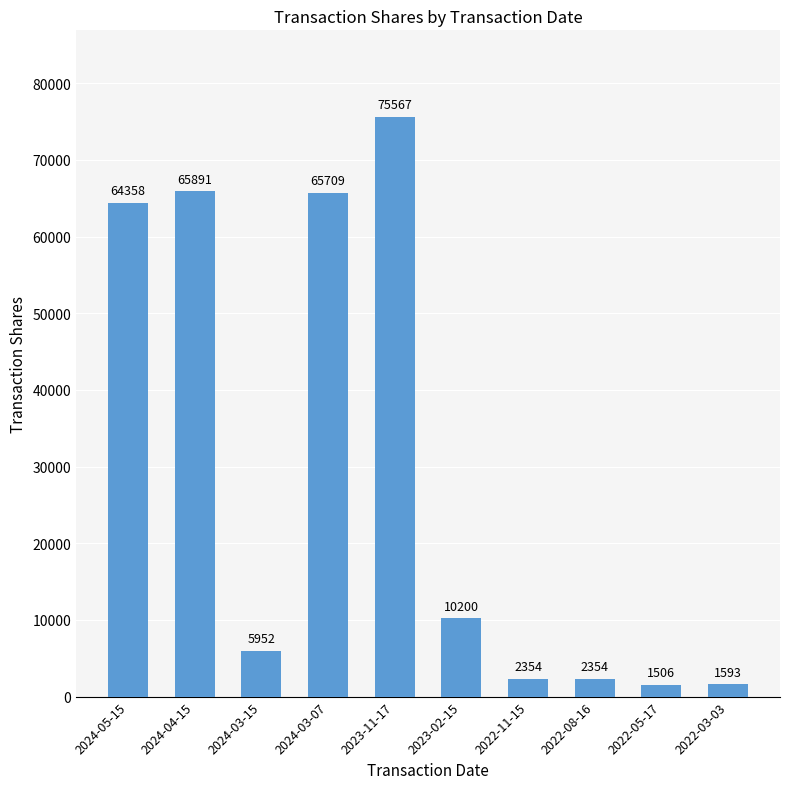

Reading right to left, what are all the values shown in this chart?

1593	1506	2354	2354	10200	75567	65709	5952	65891	64358